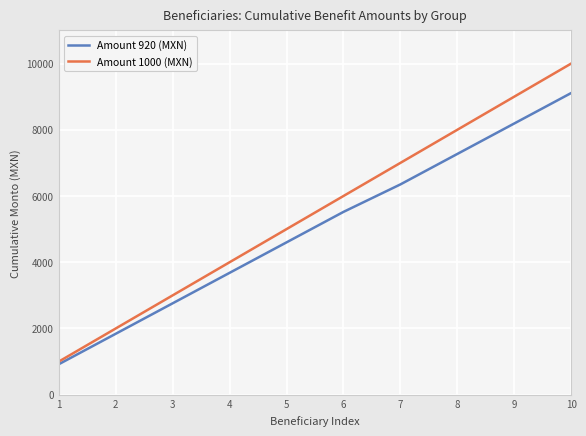

At which label does Amount 1000 (MXN) reach its peak?

10